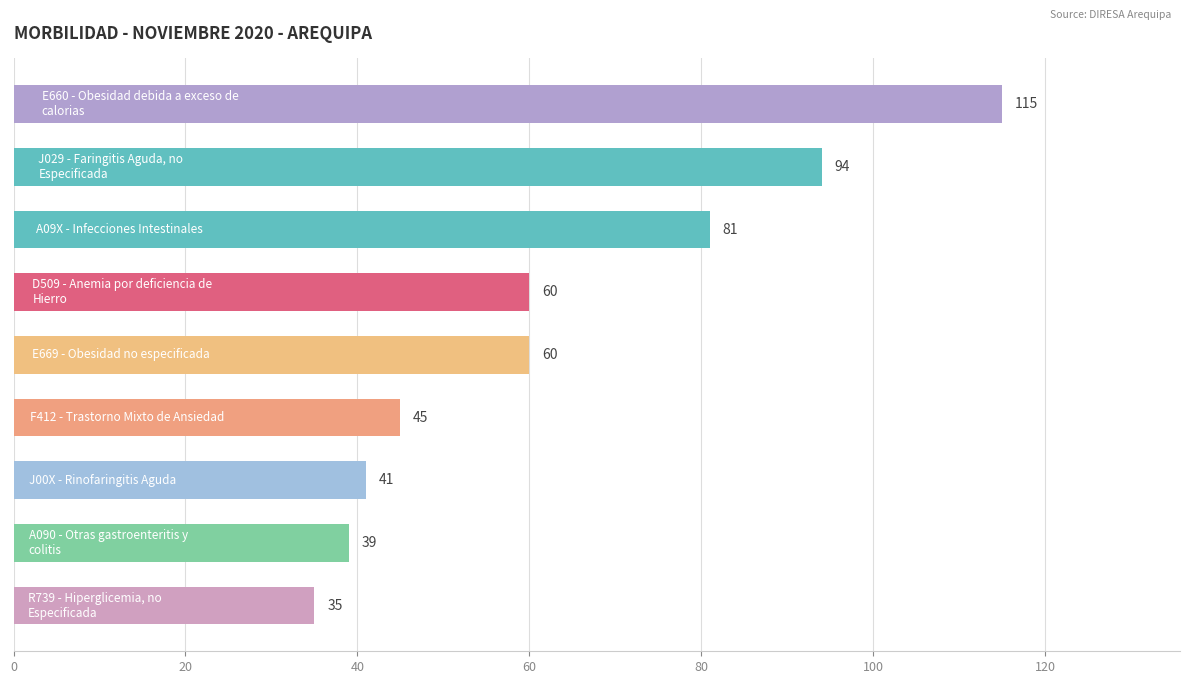

What is the sum of all values?

570